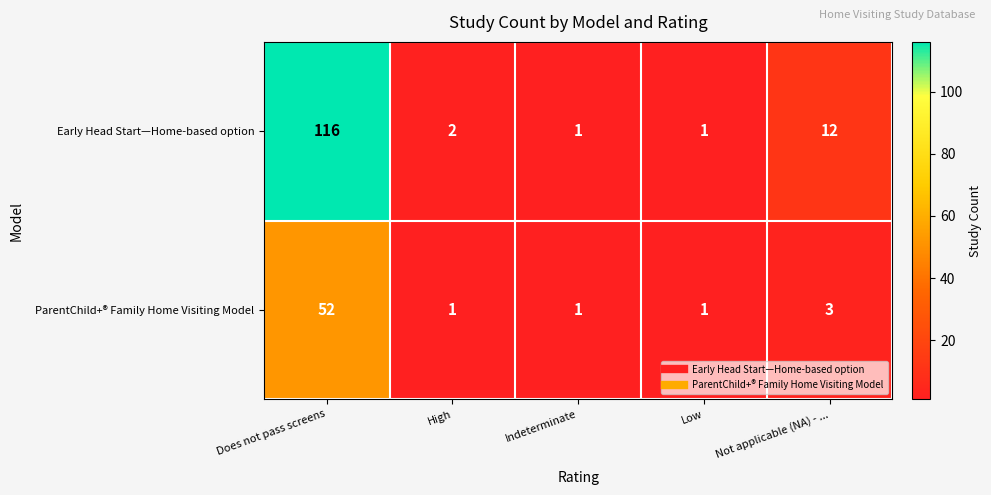

Which category has the highest value across all series?

Does not pass screens